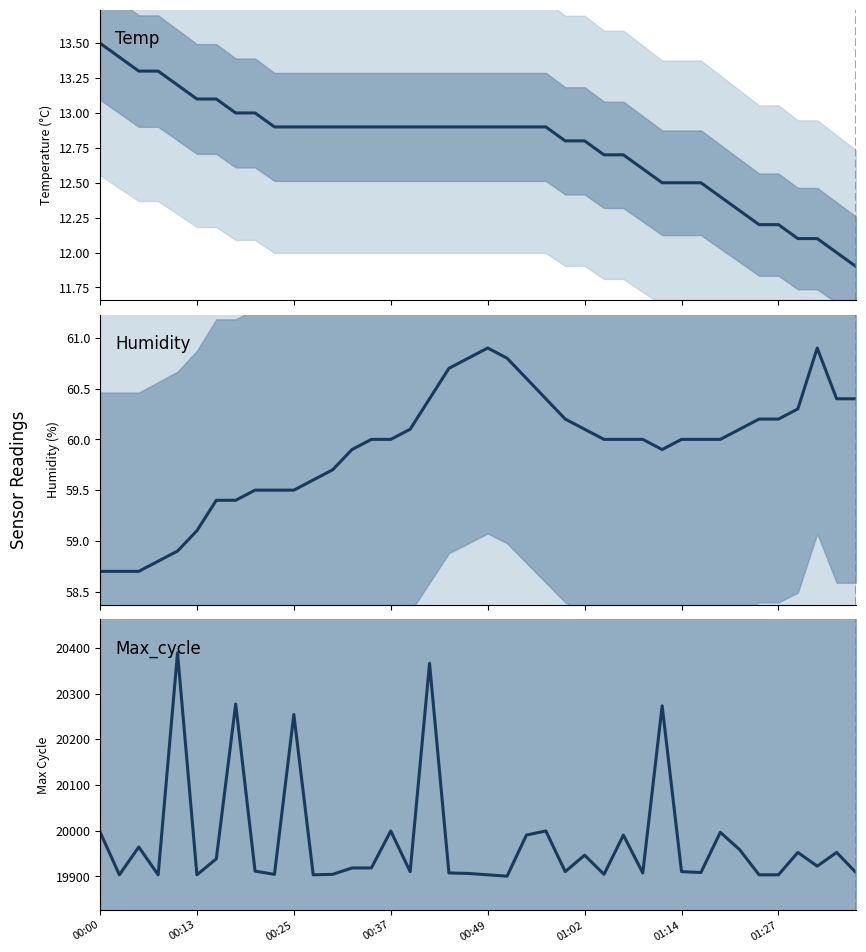

What is the difference between the Humidity values at 00:13 and 39?

1.7